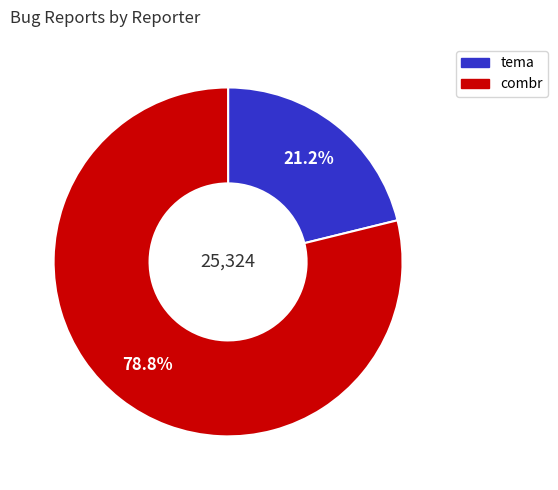

True or false: combr accounts for 65% of the total.

False